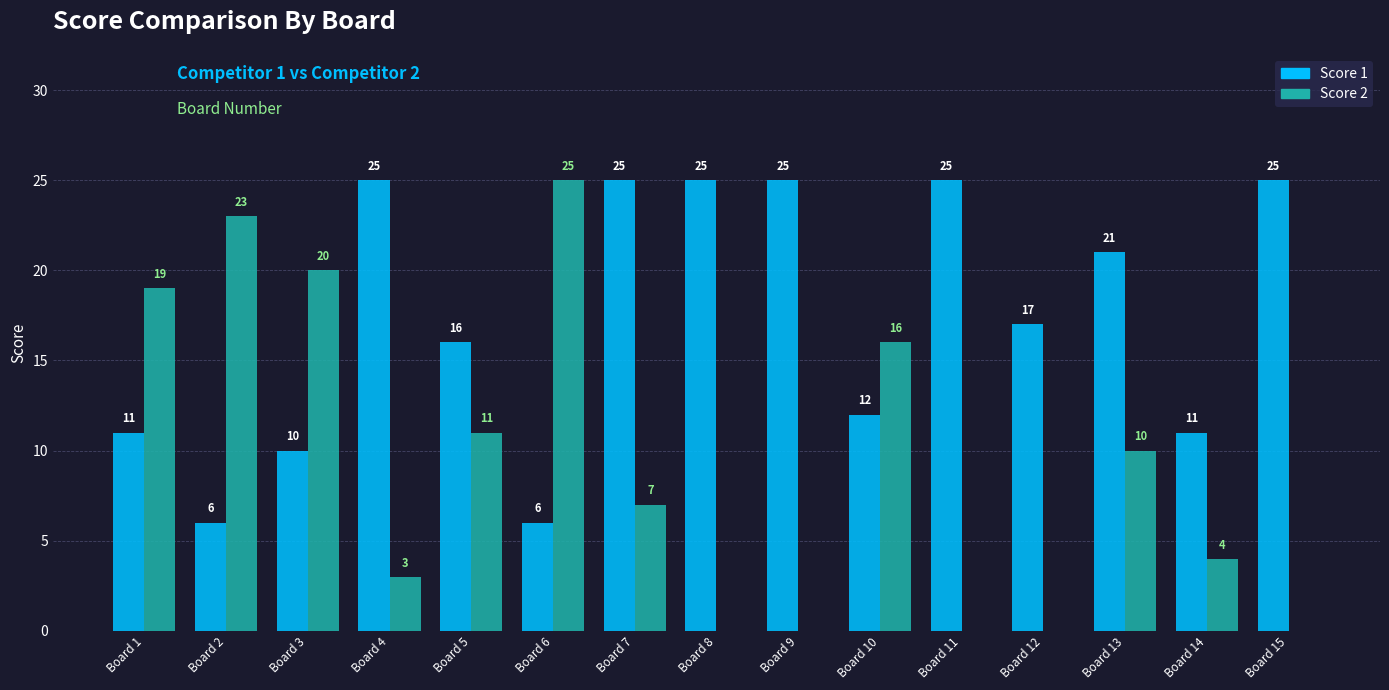

What is the sum of all Score 2 values?

138